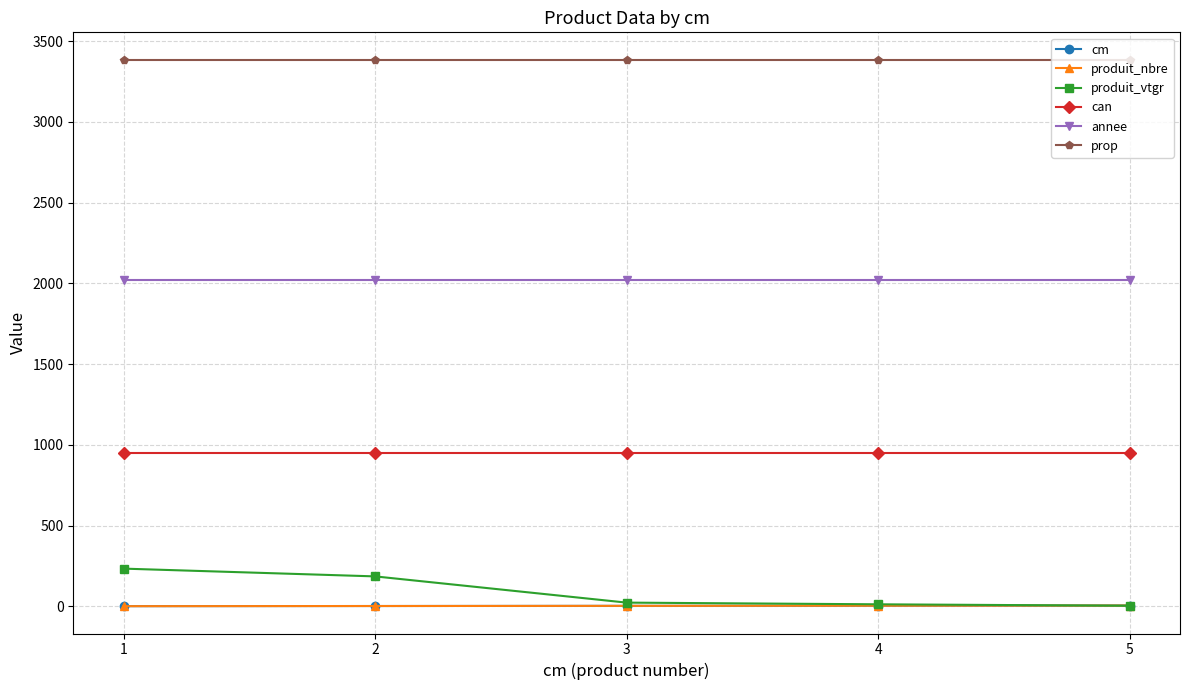

Which series changed the most between 2 and 5?

produit_vtgr